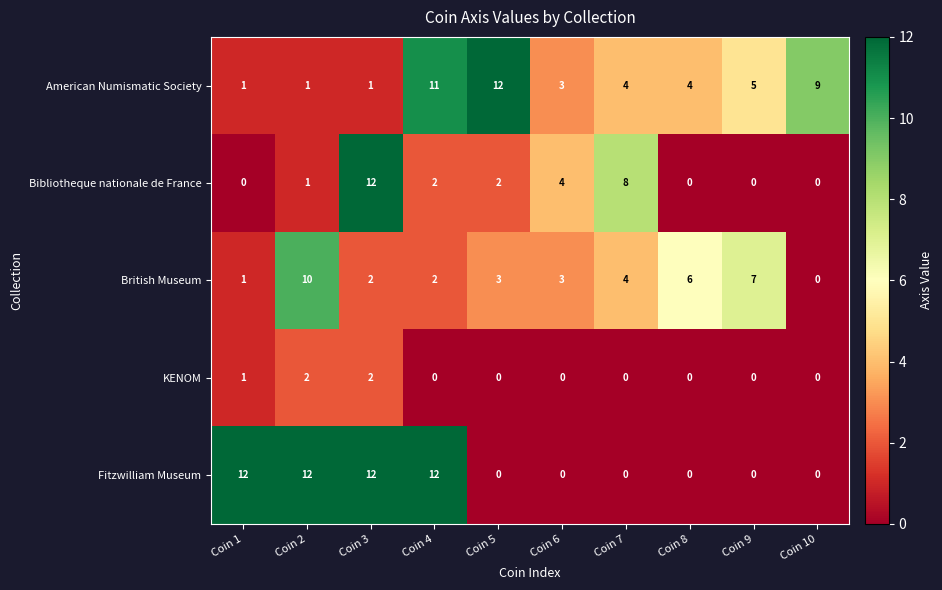

What is the difference between the maximum and second lowest values in the Bibliotheque nationale de France series?

12